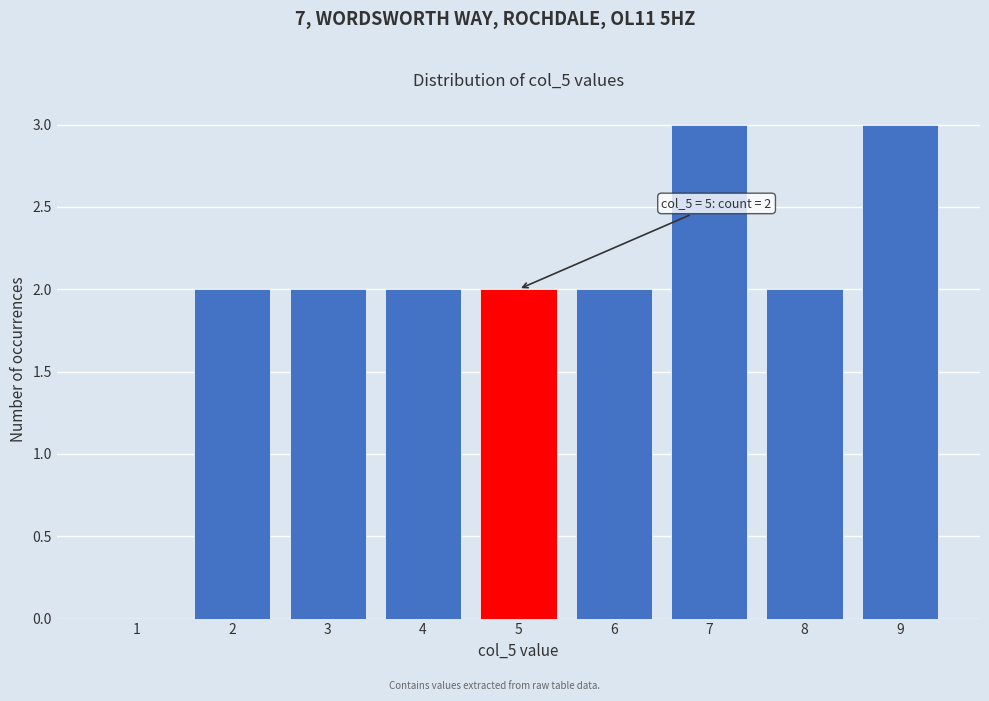

Reading right to left, what are all the values shown in this chart?

9=3	8=2	7=3	6=2	5=2	4=2	3=2	2=2	1=0